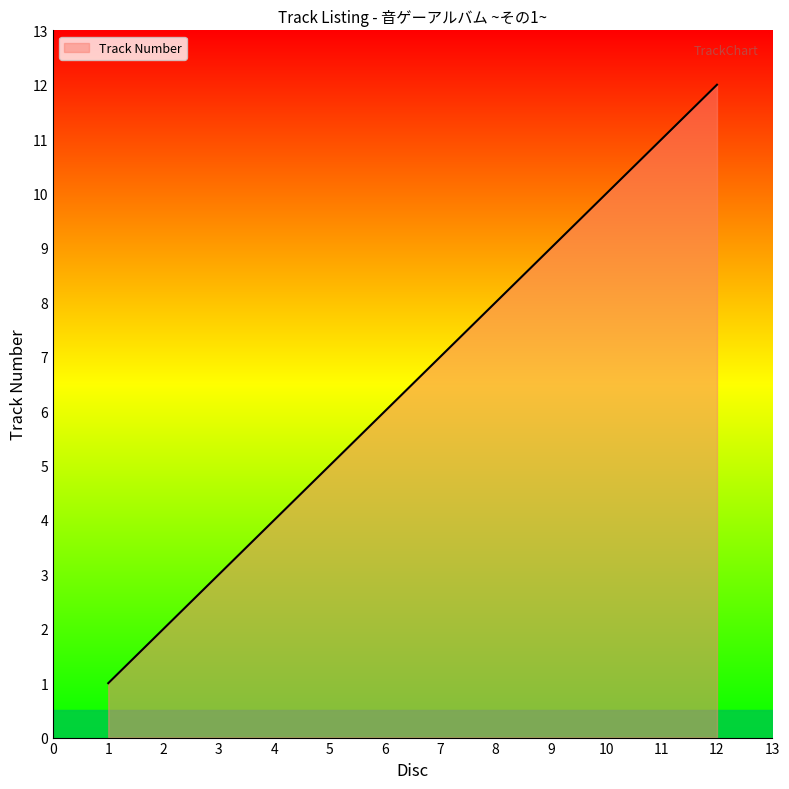

List the labels in order of value, smallest first.

1, 2, 3, 4, 5, 6, 7, 8, 9, 10, 11, 12